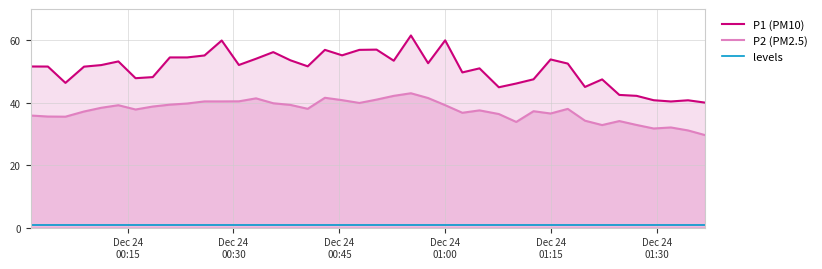

True or false: P2 (PM2.5) and levels intersect in this chart.

False